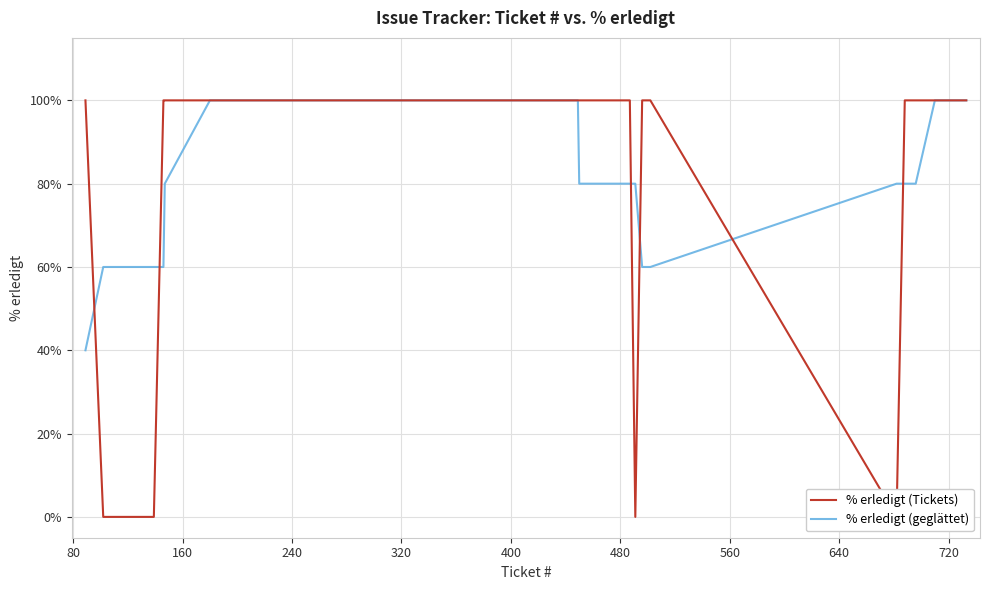

After their last crossing, which series has the higher values: % erledigt (Tickets) or % erledigt (geglättet)?

% erledigt (Tickets)